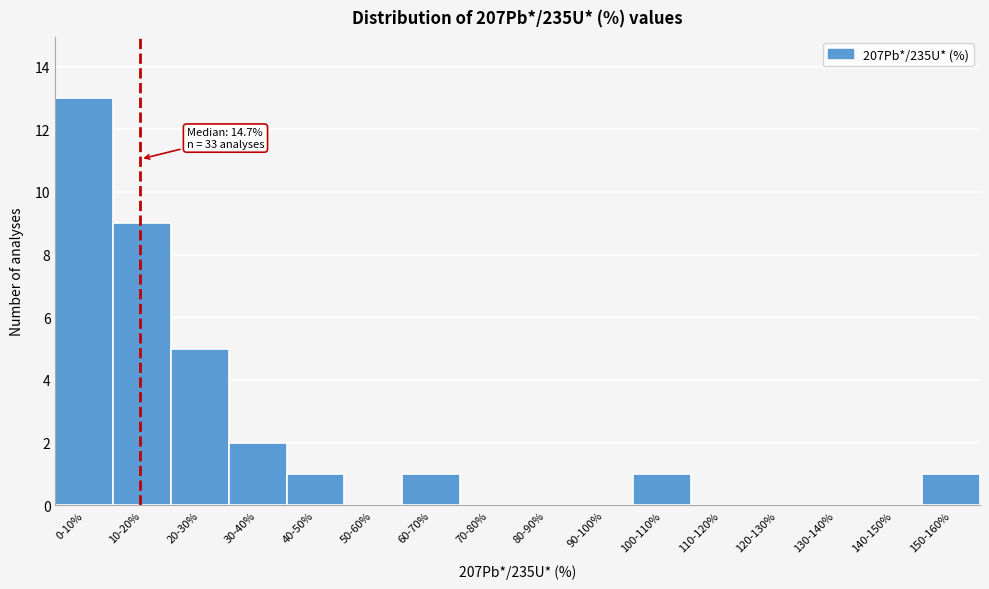

Reading right to left, extract all data points from this chart.

150-160%=1	140-150%=0	130-140%=0	120-130%=0	110-120%=0	100-110%=1	90-100%=0	80-90%=0	70-80%=0	60-70%=1	50-60%=0	40-50%=1	30-40%=2	20-30%=5	10-20%=9	0-10%=13